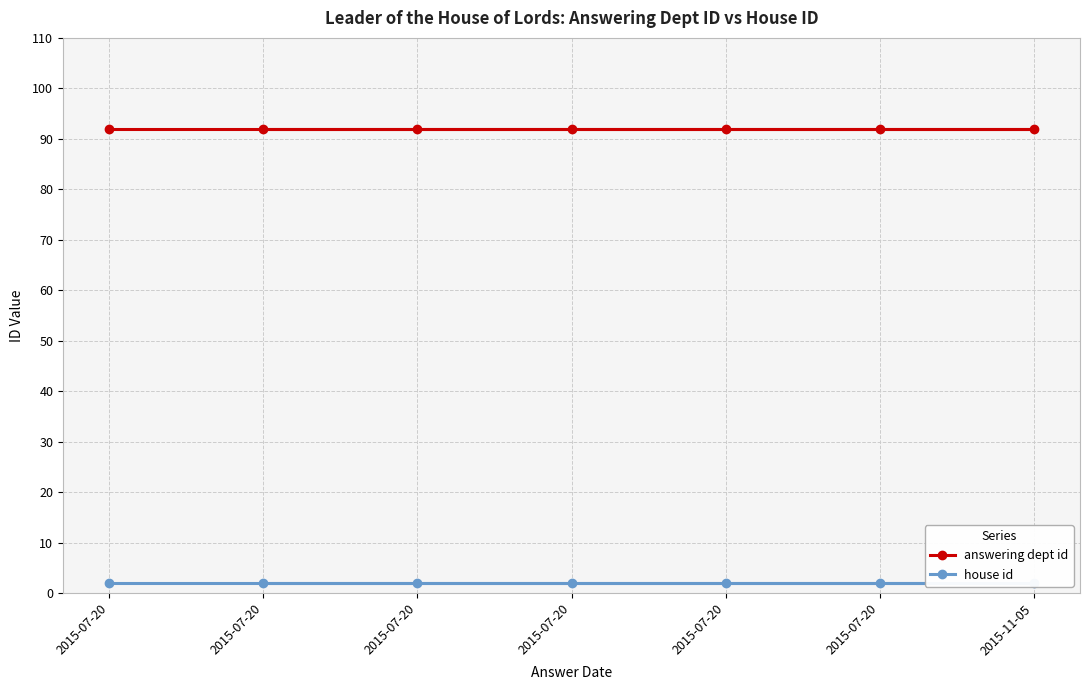

What is the value of the answering dept id point at the 1st from the left?

92